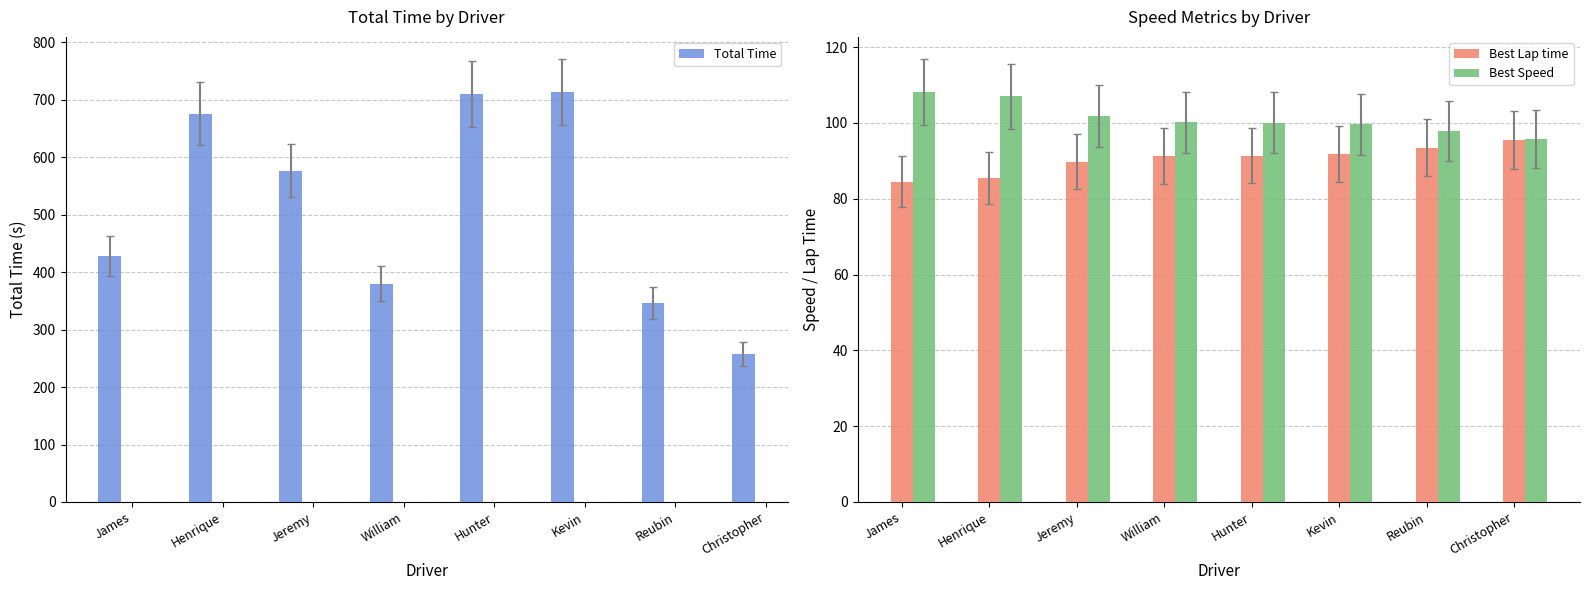

List the series in order of their peak value, lowest first.

Best Lap time, Best Speed, Total Time